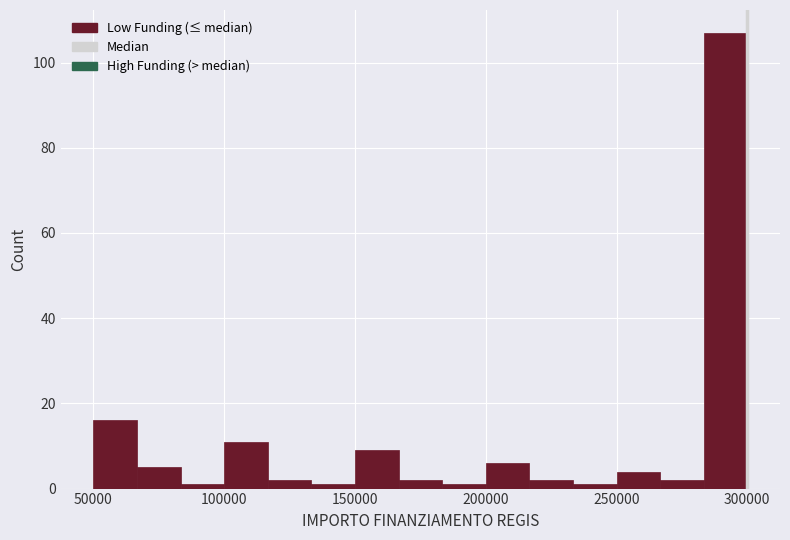

Around what value on the x-axis is the tallest bar? Give the approximate position of its centre, as read against the axis.

290000